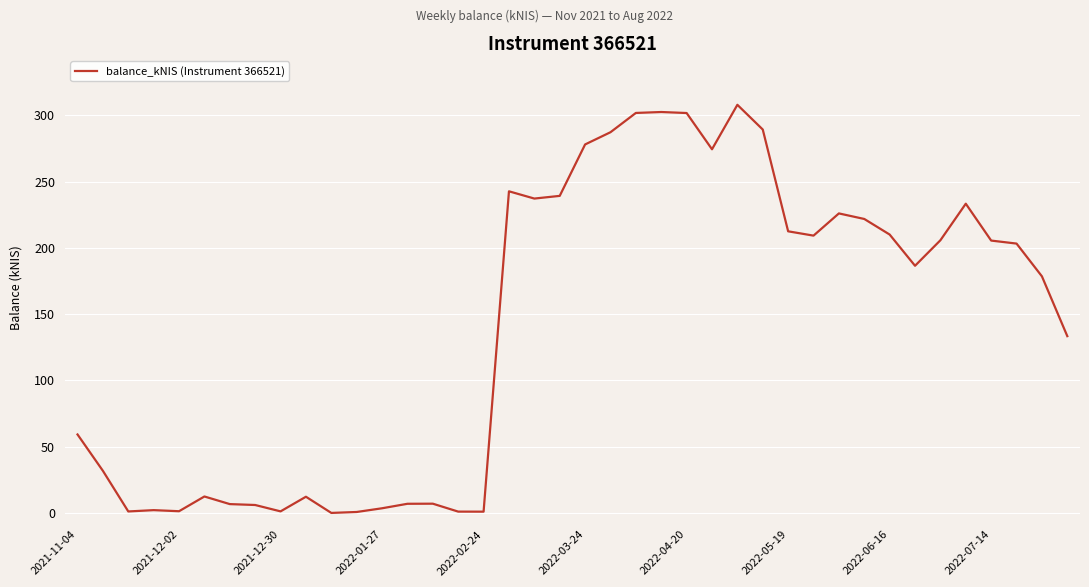

How many values are below 203?

20